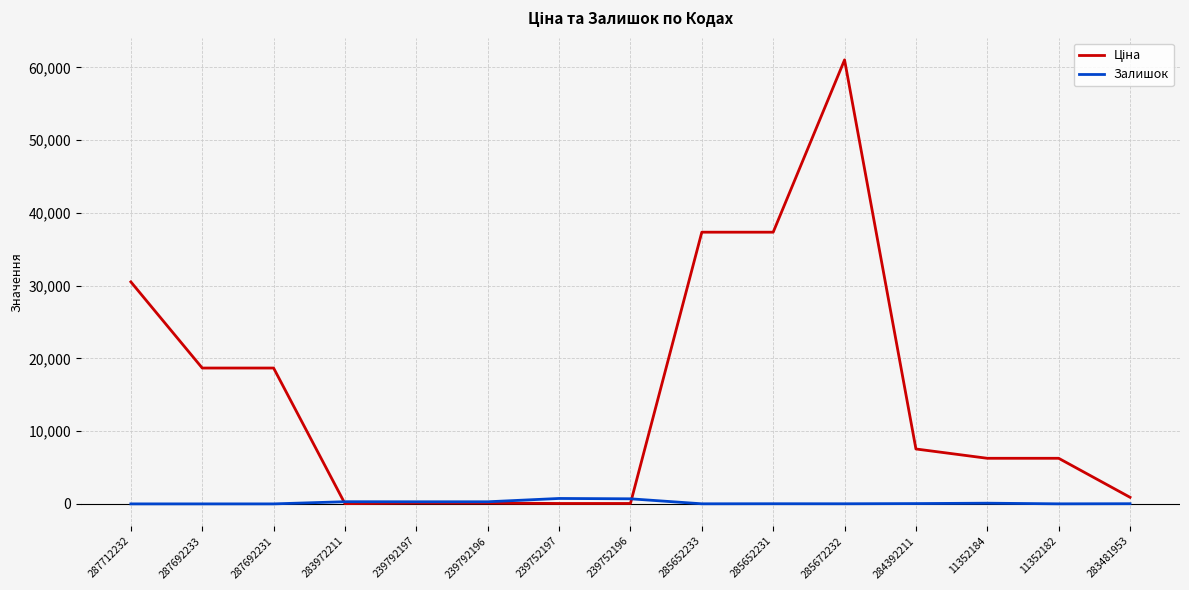

Which category has the highest value across all series?

285672232